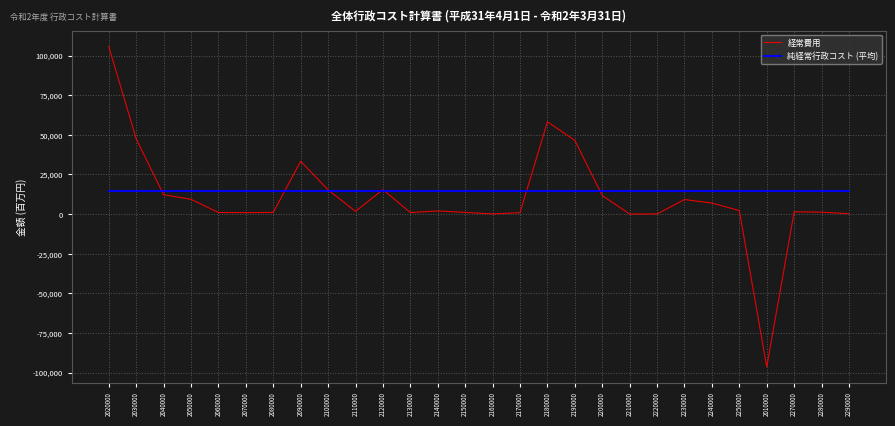

The value of 経常費用 at 2150000 is 1028.0. True or false?

True